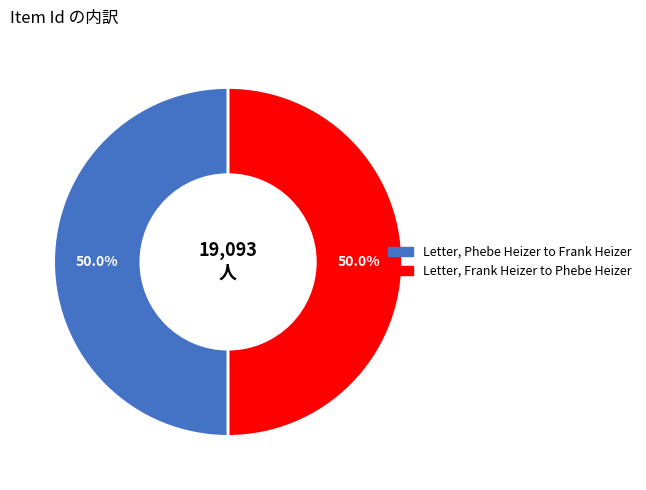

What percentage do Letter, Phebe Heizer to Frank Heizer and Letter, Frank Heizer to Phebe Heizer together represent?

100.0%